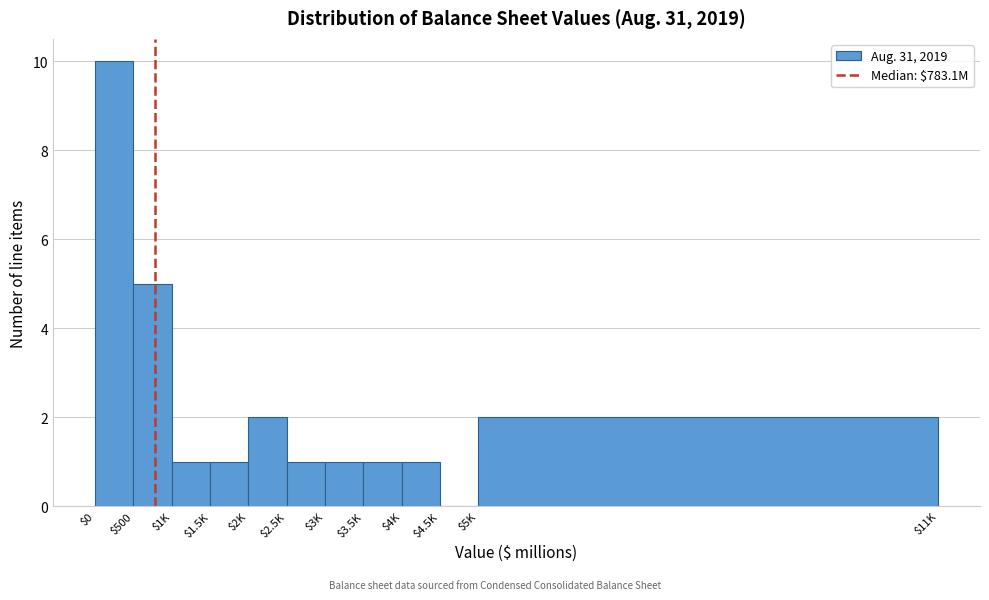

What is the sum of all values?

25